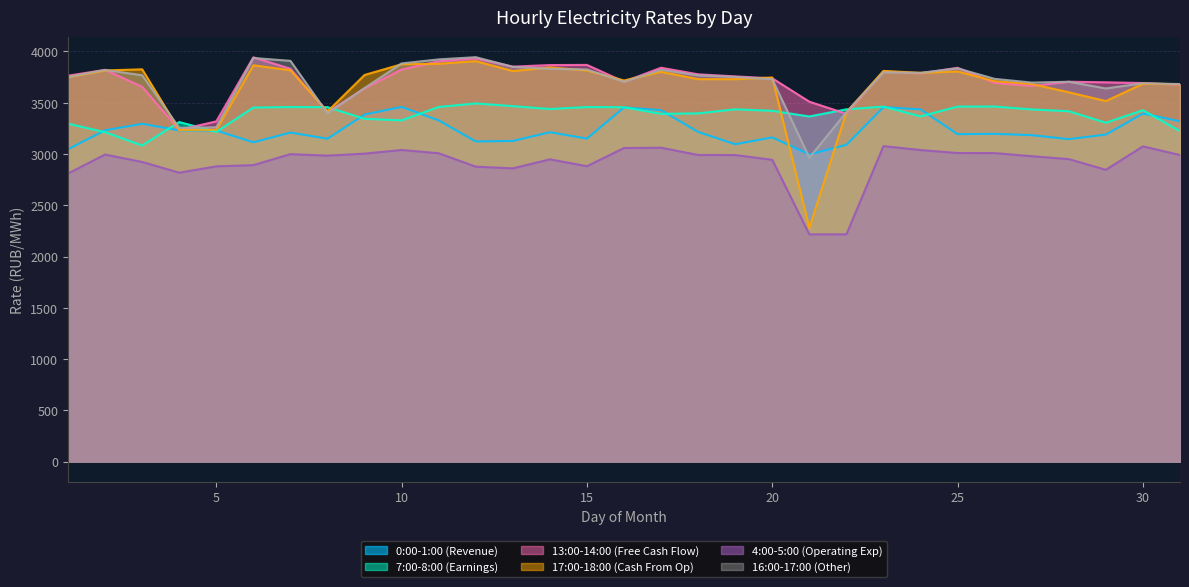

The 16:00-17:00 series shows 3936.4 at 6. True or false?

True